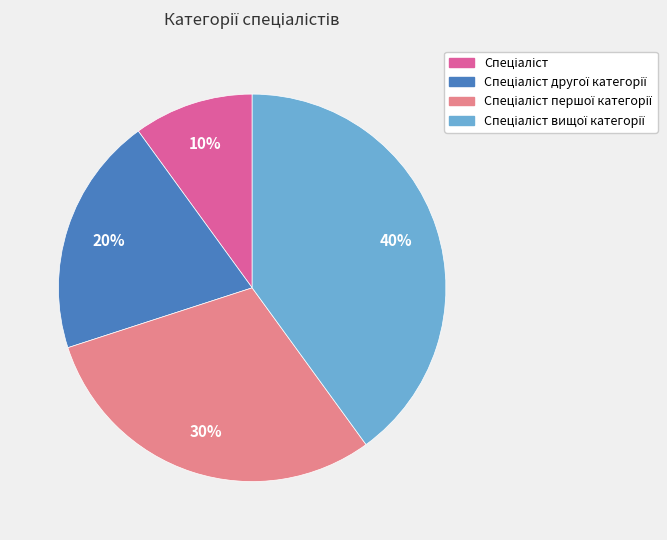

Is there a majority slice in this chart?

No